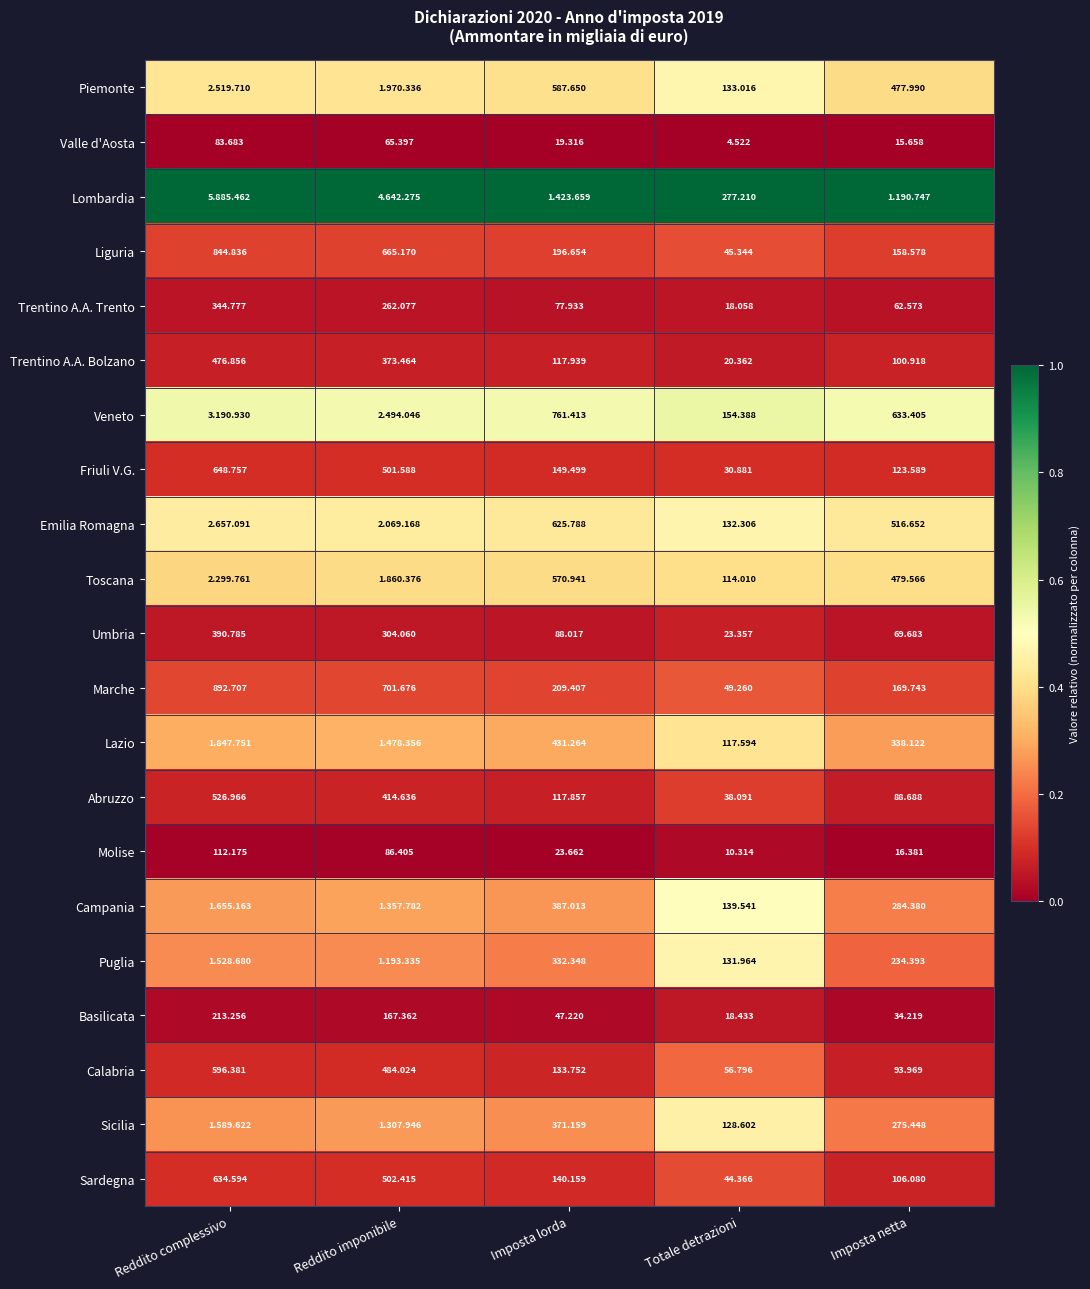

Is the value of Toscana at Totale detrazioni greater than the value of Marche at Imposta netta?

No